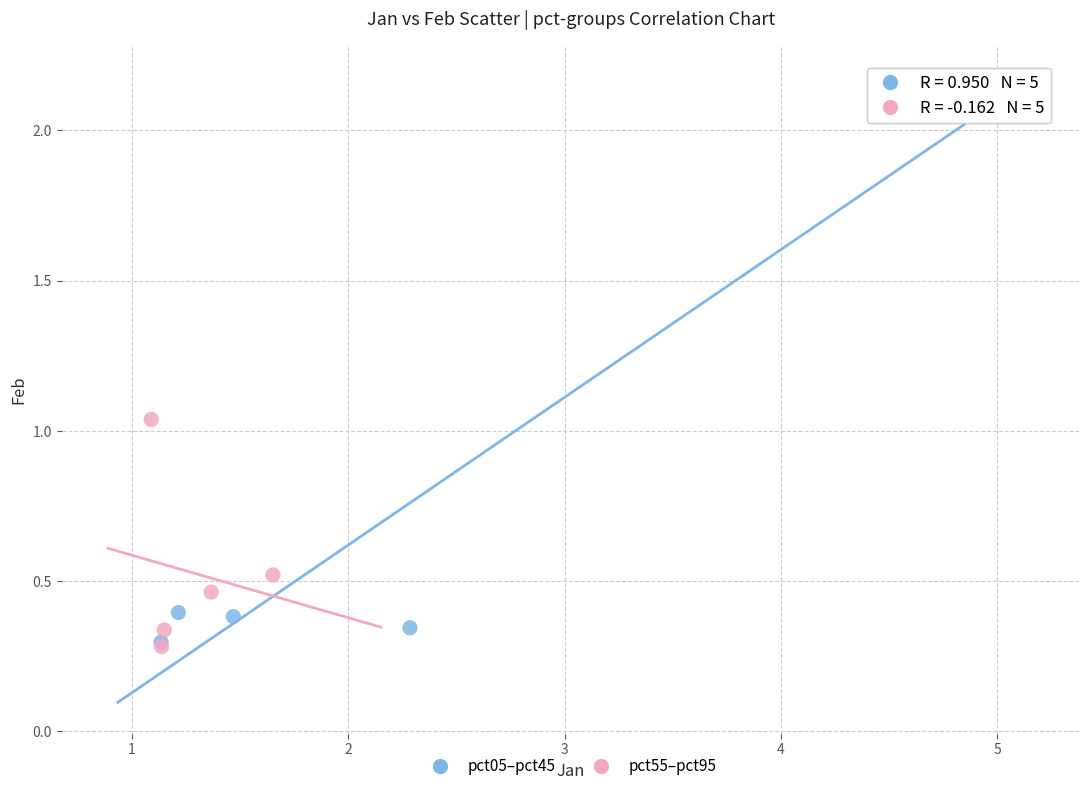

Which series has the widest spread of Y values?

pct05–pct45